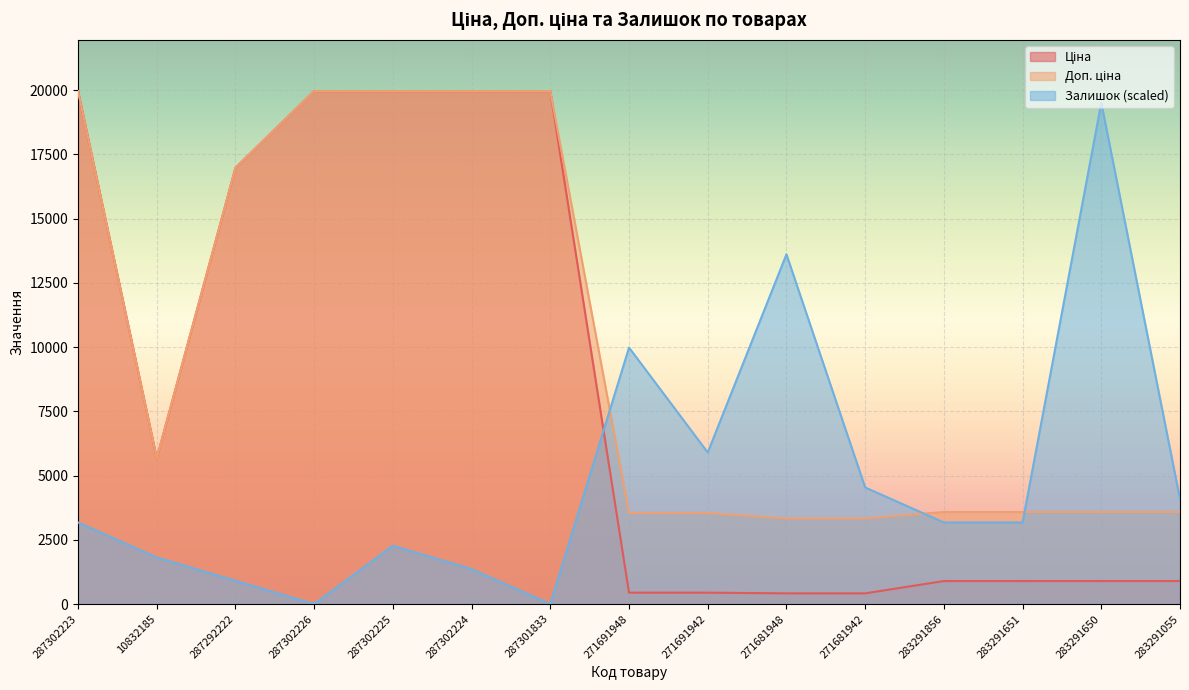

True or false: Ціна and Доп. ціна intersect in this chart.

False